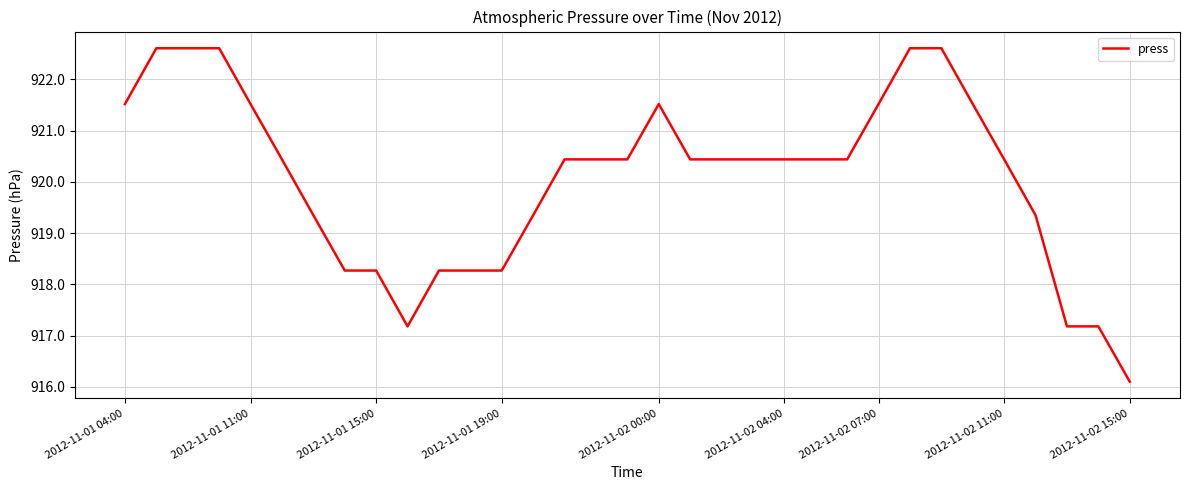

How many lines are shown in the chart?

1